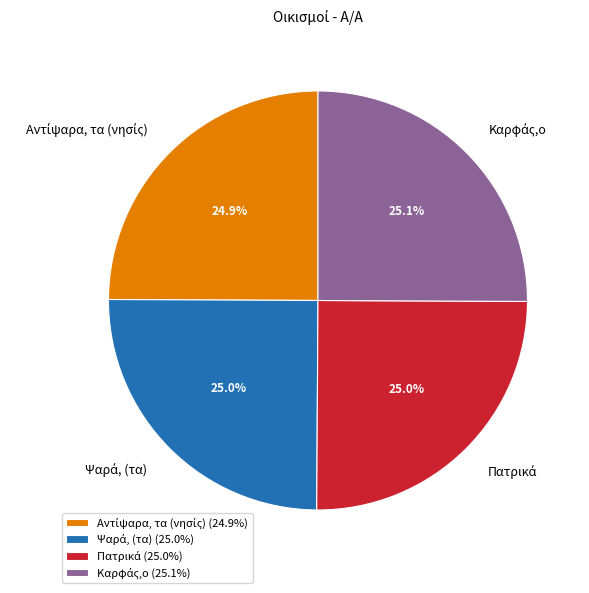

Is there any slice that represents more than half of the pie?

No